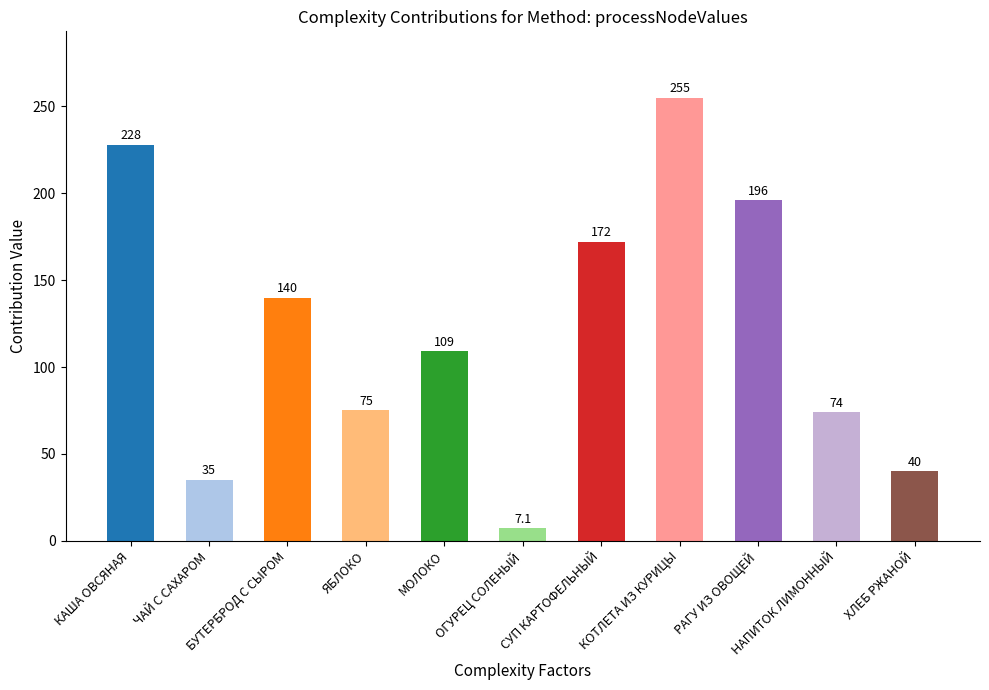

What is the label of the 7th bar from the left?

СУП КАРТОФЕЛЬНЫЙ